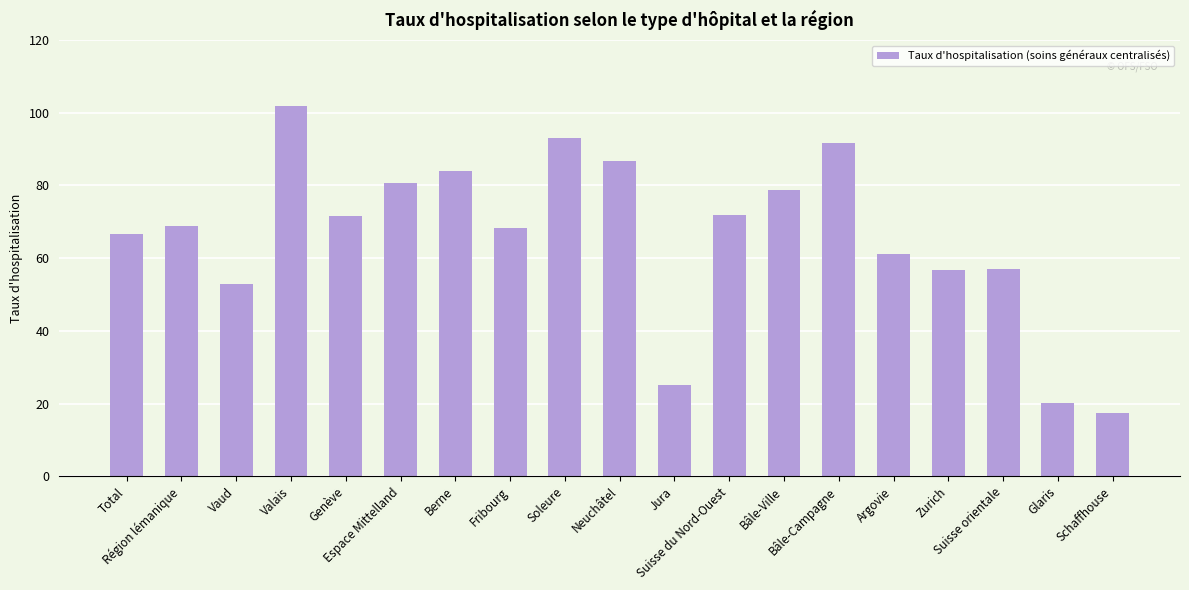

True or false: the data shows 78.8 at Bâle-Ville.

True